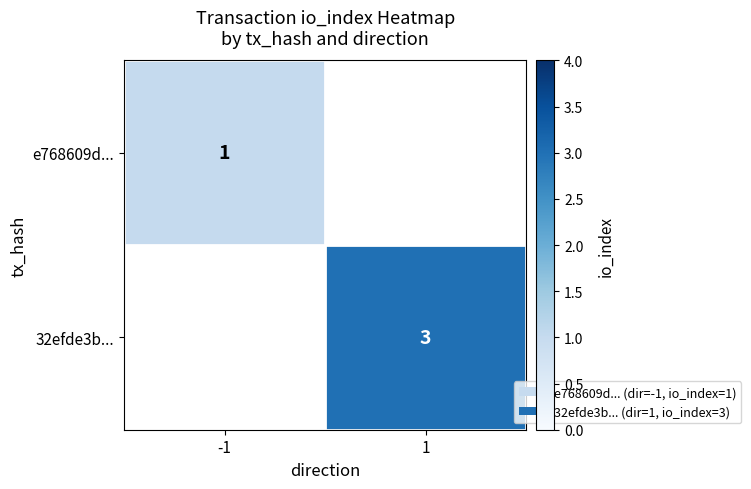

The 32efde3b... series shows 3 at 1. True or false?

True